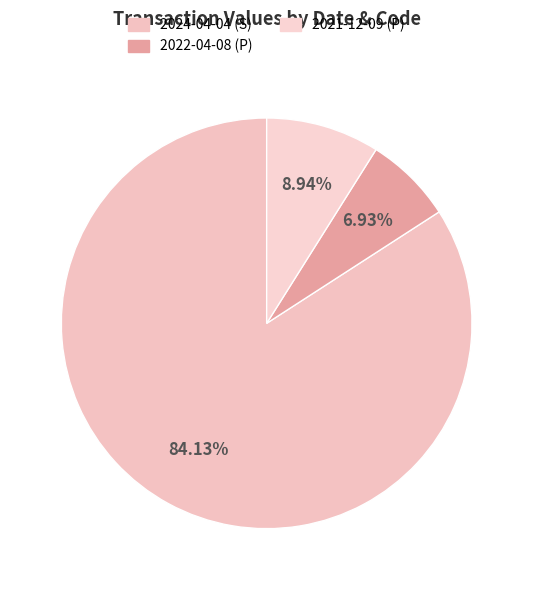

To the nearest percent, what is the combined percentage of 2021-12-09 (P) and 2022-04-08 (P)?

16%